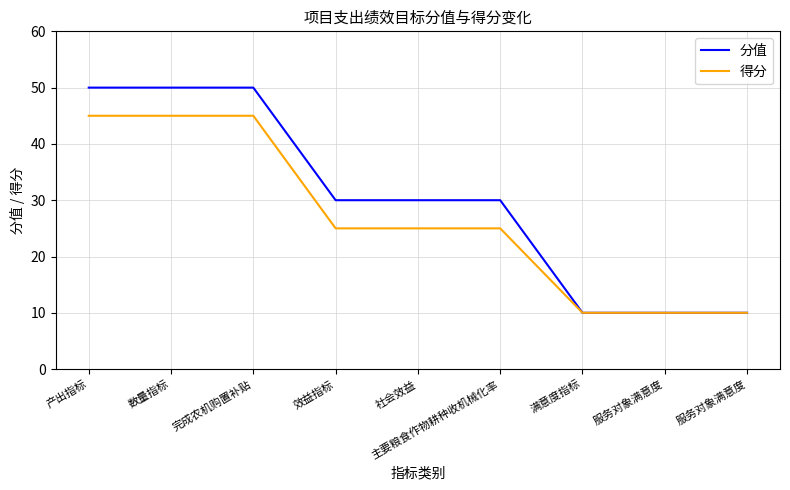

Does the chart display data point markers on the line(s)?

No